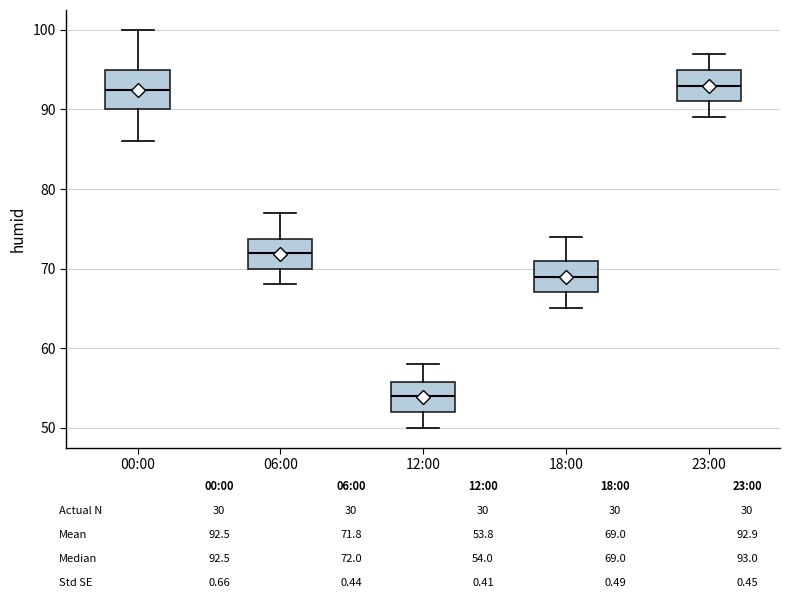

Reading left to right, transcribe this box plot: for each box, give where its median line is, the range the box spans, and where its two whiskers end, as read against the y-axis. The values are not printed on the chart, so give them approximately, as read against the axis.

00:00: median 93, box 90 to 95, whiskers 86 to 100
06:00: median 72, box 70 to 74, whiskers 68 to 77
12:00: median 54, box 52 to 56, whiskers 50 to 58
18:00: median 69, box 67 to 71, whiskers 65 to 74
23:00: median 93, box 91 to 95, whiskers 89 to 97